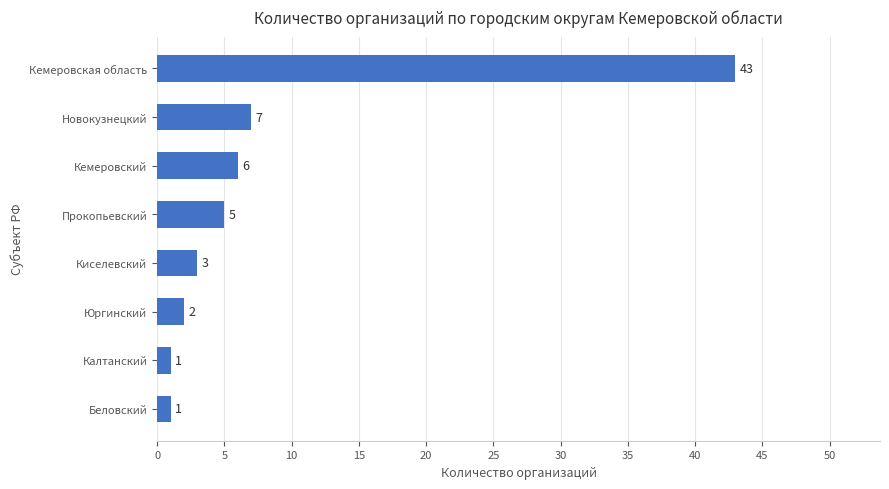

What is the greatest value displayed?

43